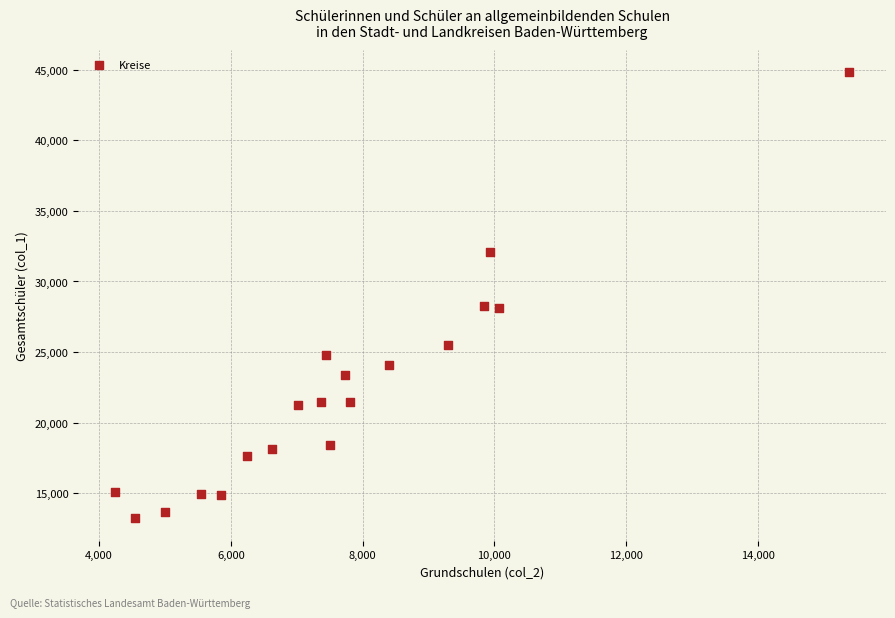

What is the range of Y values (max minus min)?

31597